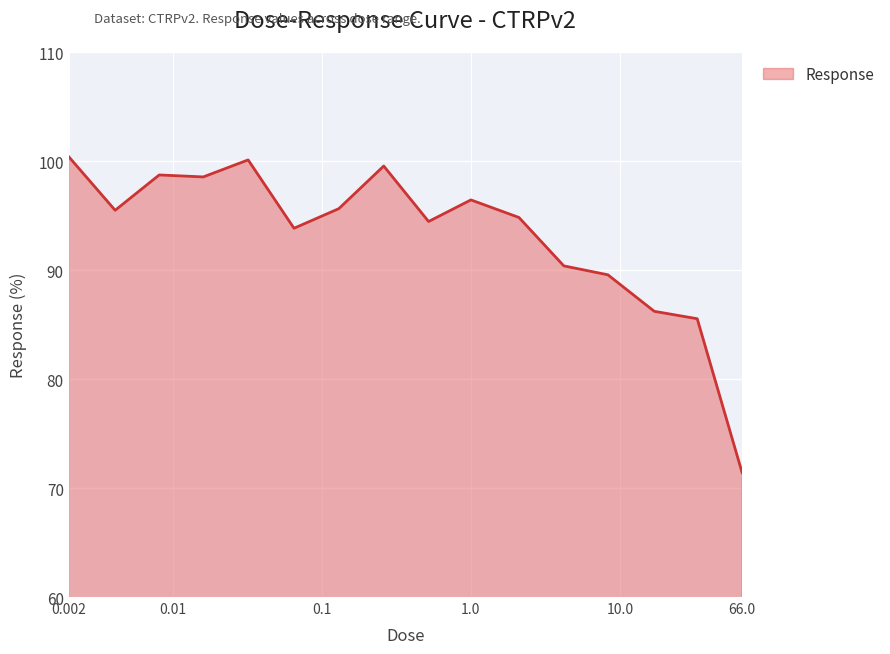

What is the minimum value shown in the chart?

71.4